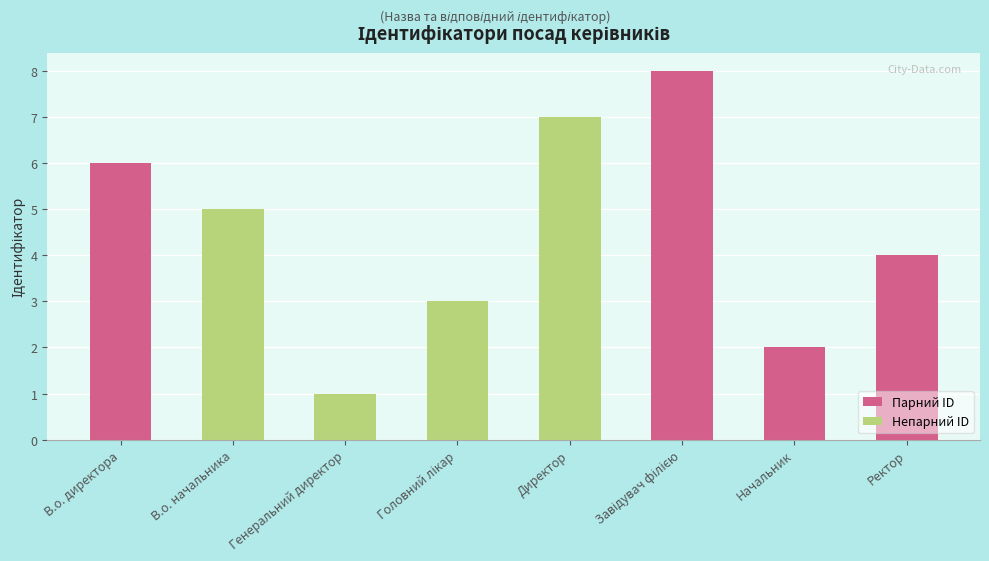

How many values are below 5?

4